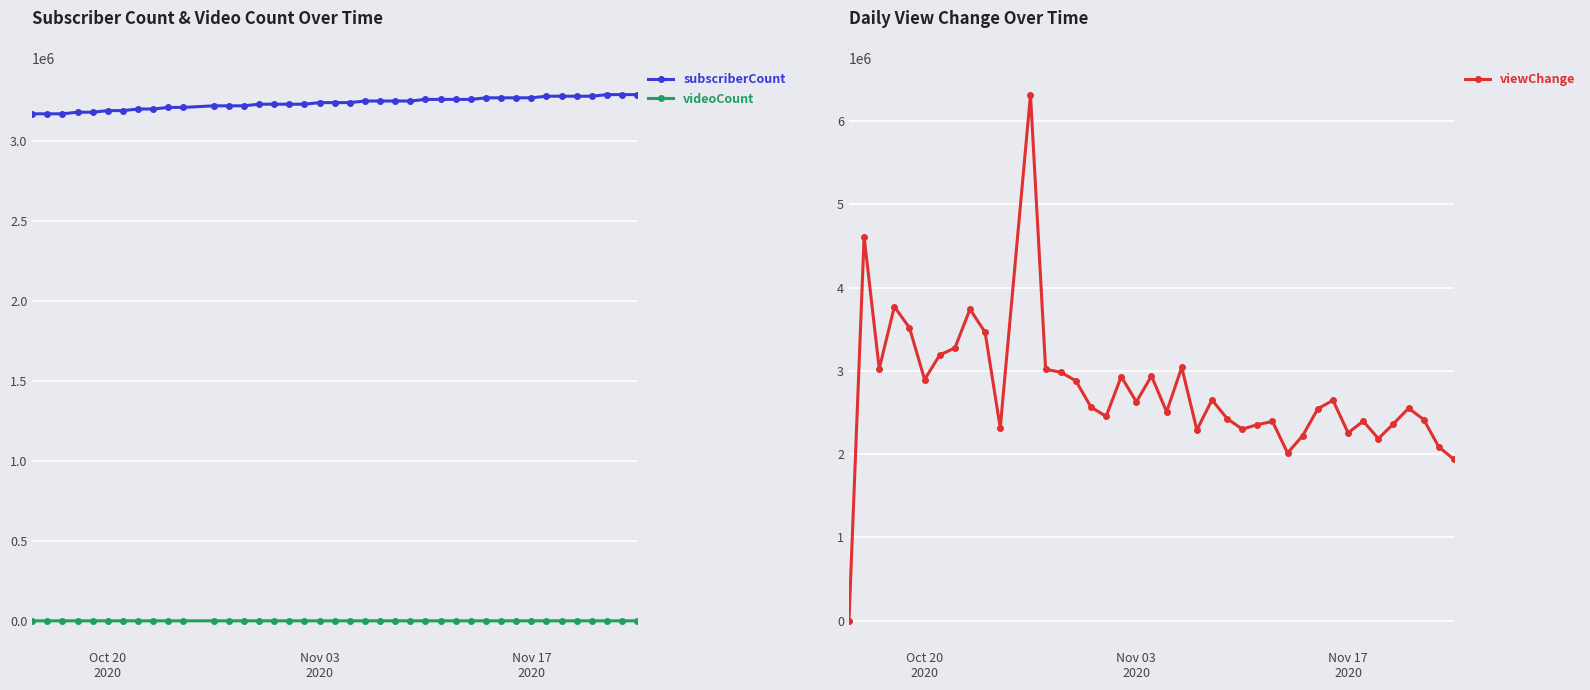

What is the average value of the videoCount series?

1425